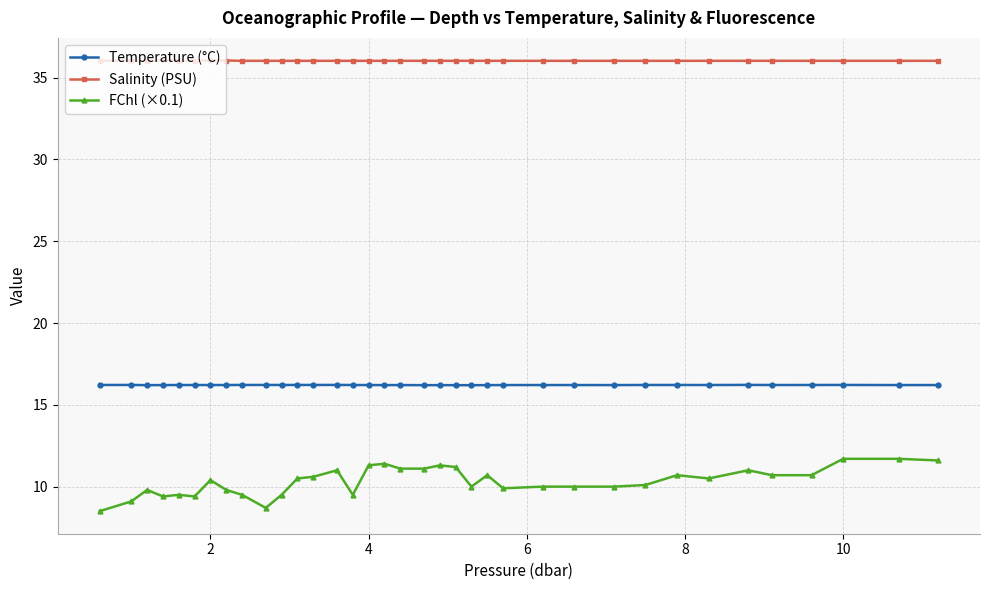

How many data points does each series have?

36